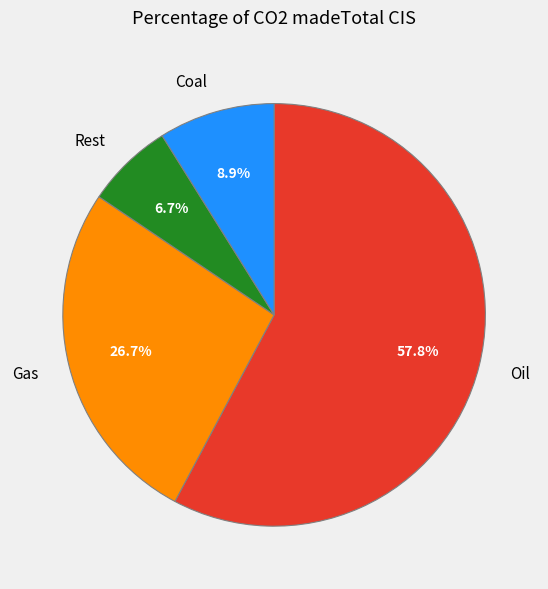

To the nearest percent, what is the difference between the largest and smallest slice percentages?

51%